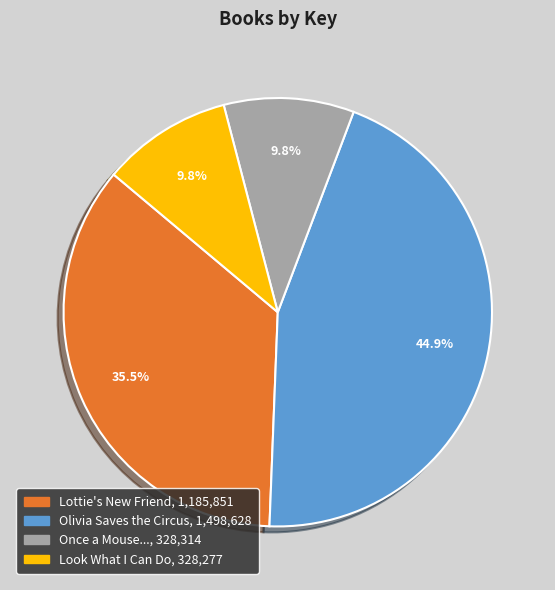

Is there any slice that represents more than half of the pie?

No